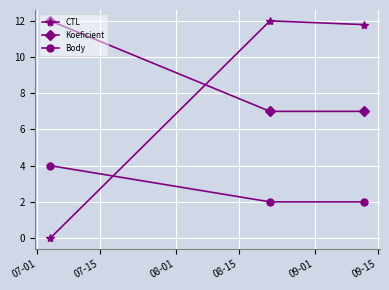

What is the value of the CTL point at the 2nd from the left?

12.0